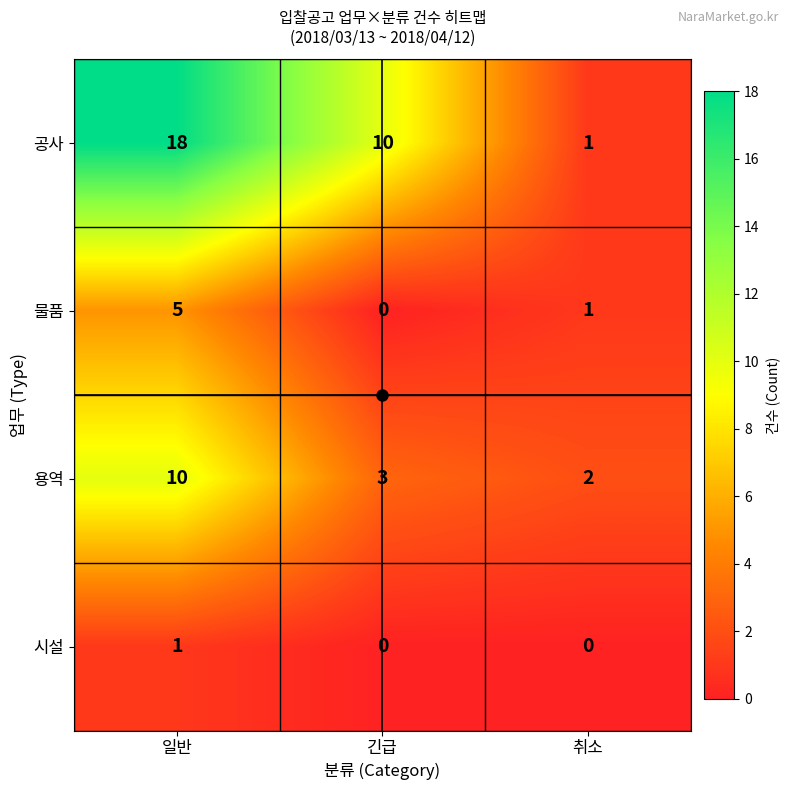

At which category is the sum across all series the highest?

일반